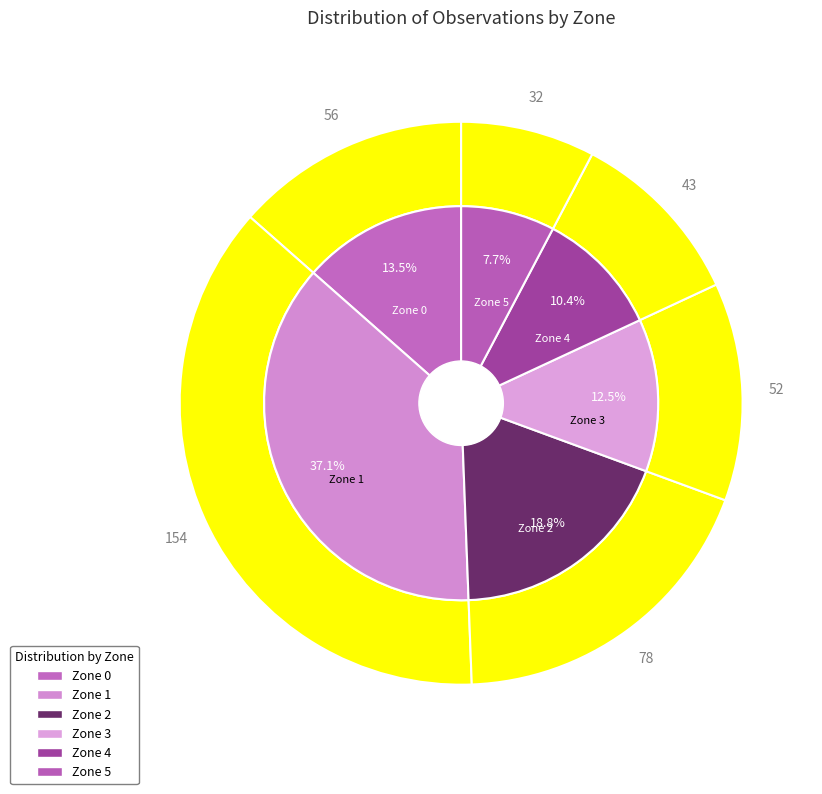

To the nearest percent, what percentage of the pie is Zone 1?

37%